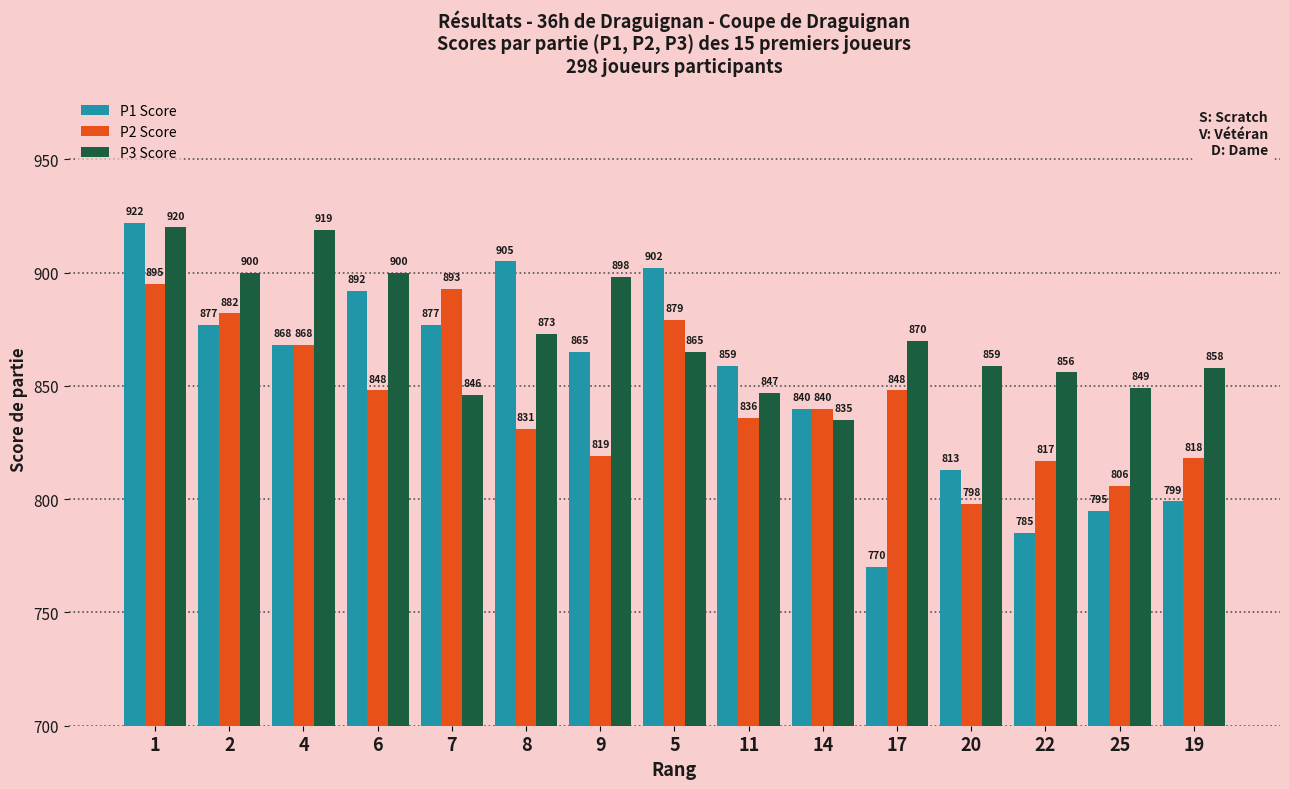

Is it true that P2 Score equals 539 at 1?

False